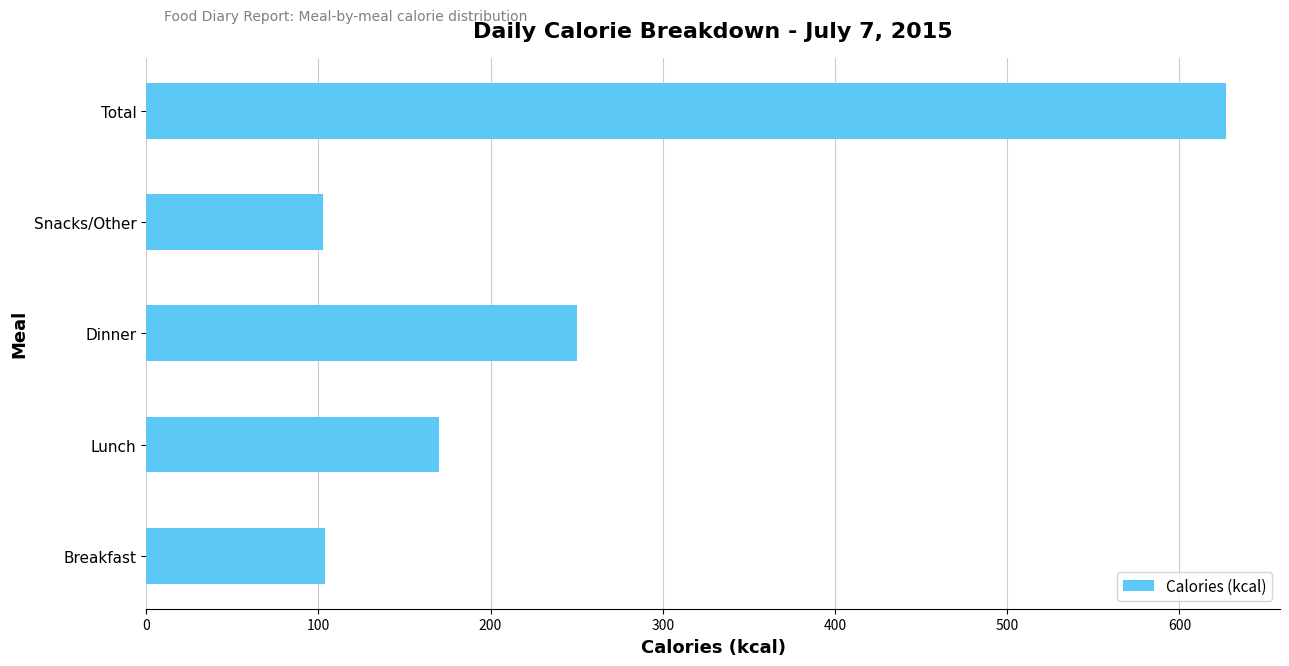

Between Snacks/Other and Dinner, which is larger?

Dinner